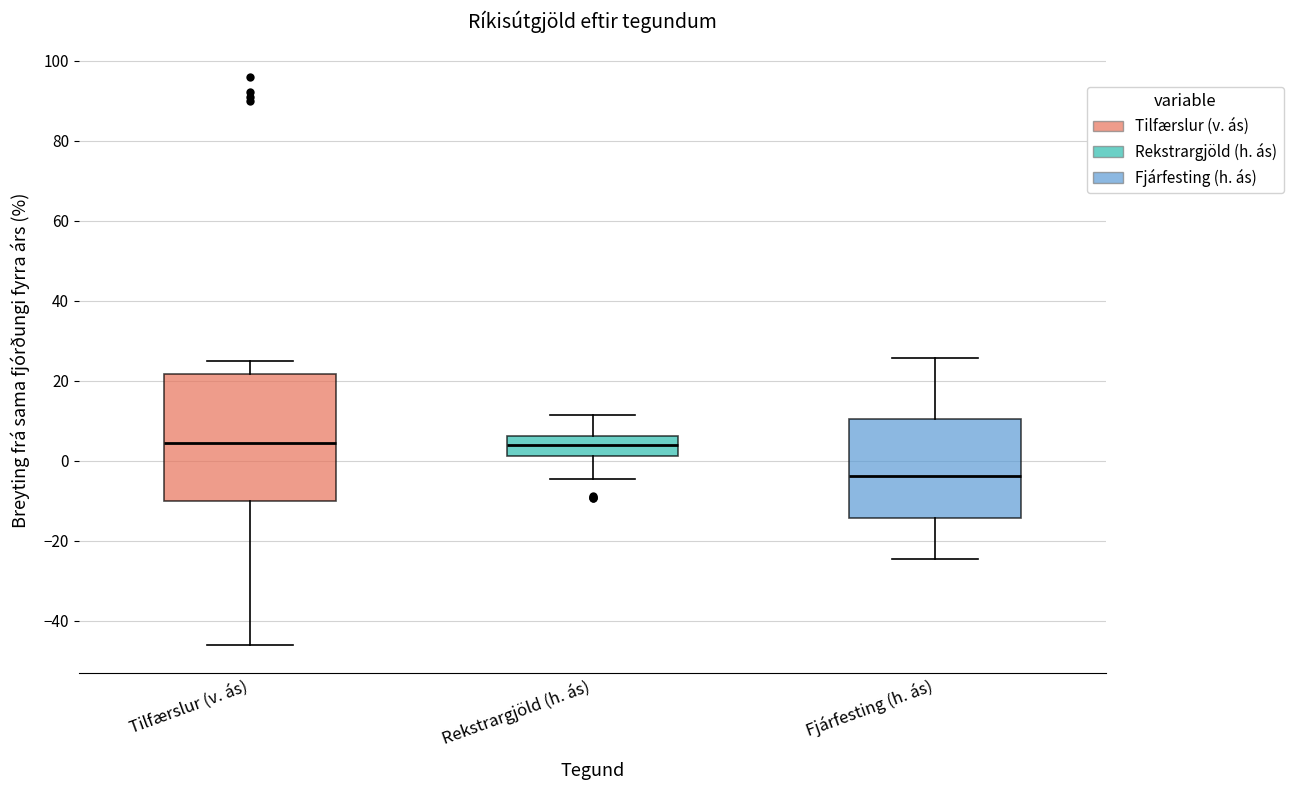

Where is the lower edge of the box for Rekstrargjöld (h. ás) on the y-axis? The values are not printed on the chart, so give them approximately, as read against the axis.

2